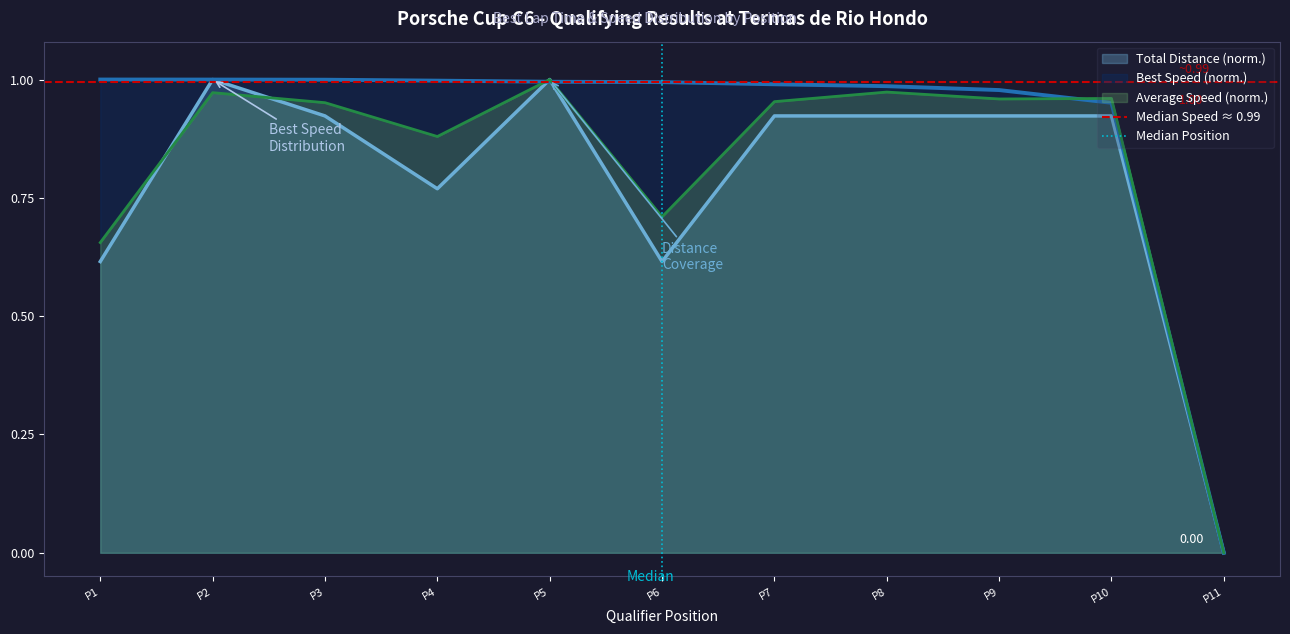

What is the value of the Median Speed ≈ 0.99 point at the 2nd from the left?

1.0